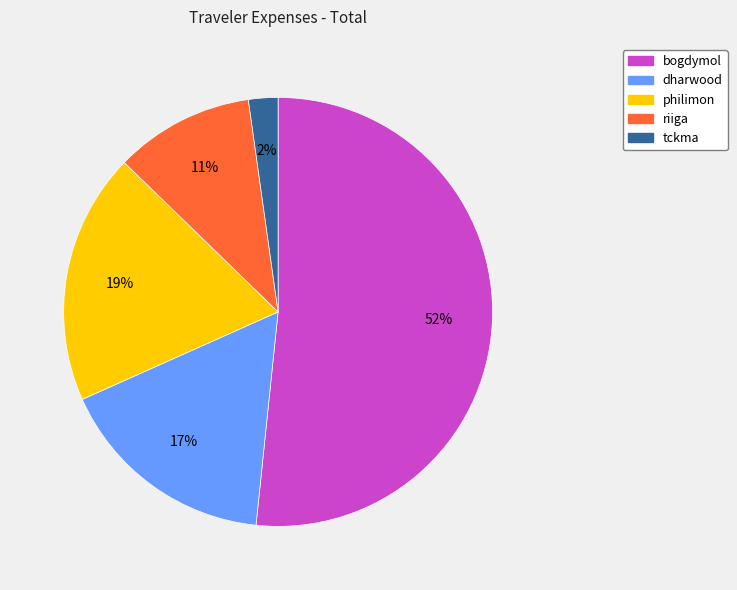

Between dharwood and philimon, which is larger?

philimon